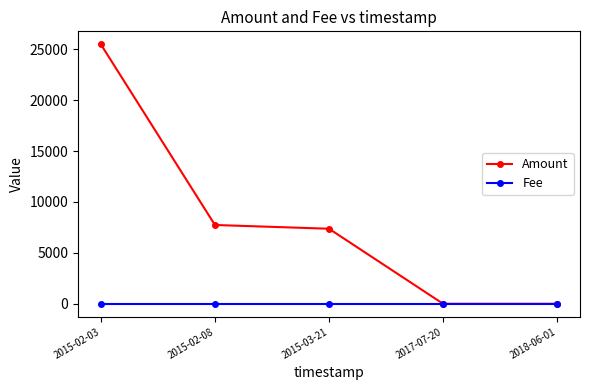

Reading left to right, list all the values displayed in this chart.

Amount: 25483	7738	7370	0	0
Fee: 1	1	1	1	1